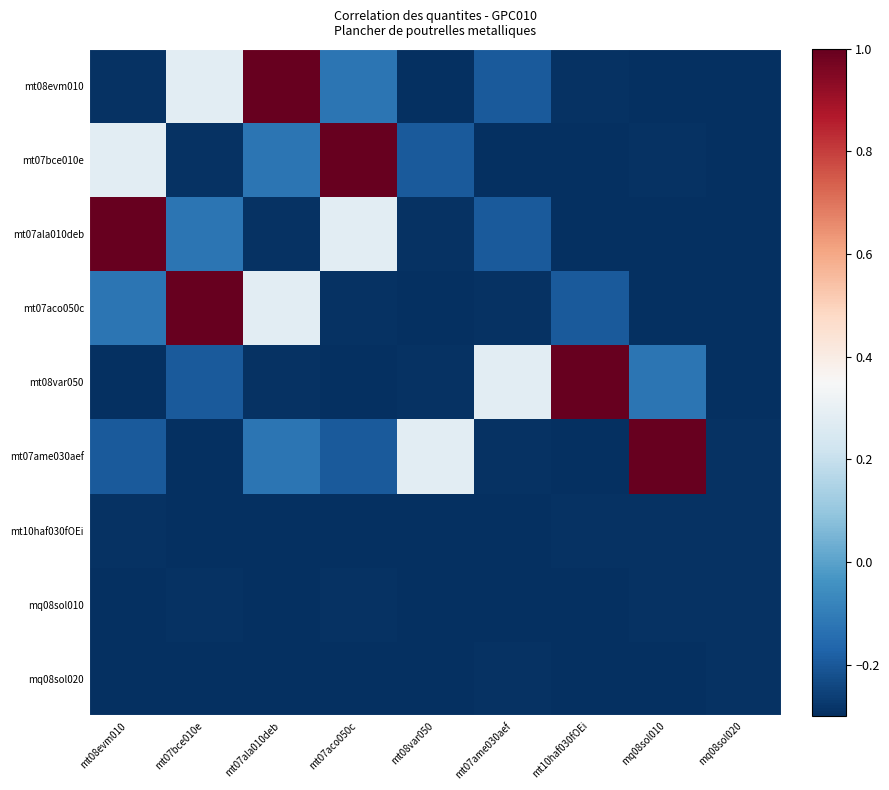

List the series in order of their peak value, highest first.

mt08evm010, mt07bce010e, mt07ala010deb, mt07aco050c, mt08var050, mt07ame030aef, mt10haf030fOEi, mq08sol010, mq08sol020